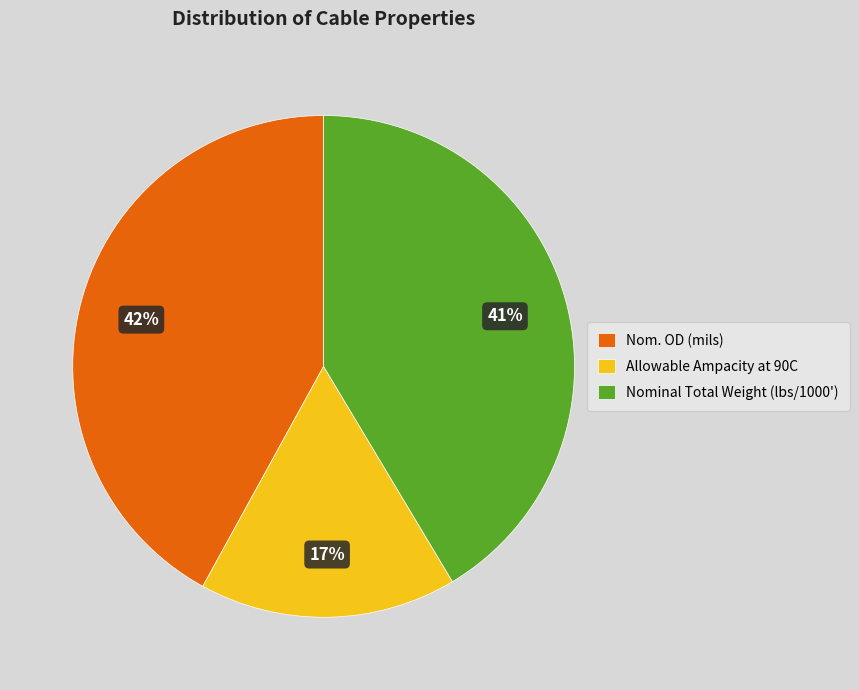

To the nearest percent, what is the combined percentage of Nominal Total Weight (lbs/1000') and Nom. OD (mils)?

83%